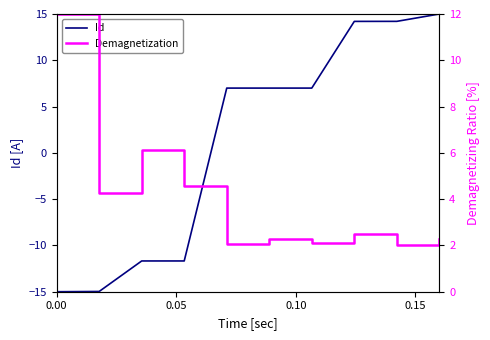

What is the maximum value for Id?

15.0